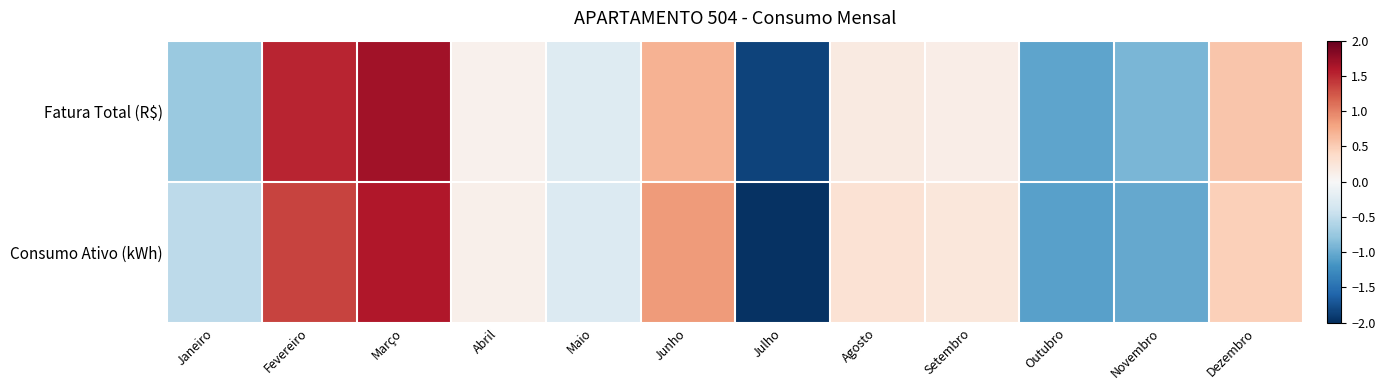

Between Janeiro and Novembro, which series saw the biggest shift?

Consumo Ativo (kWh)